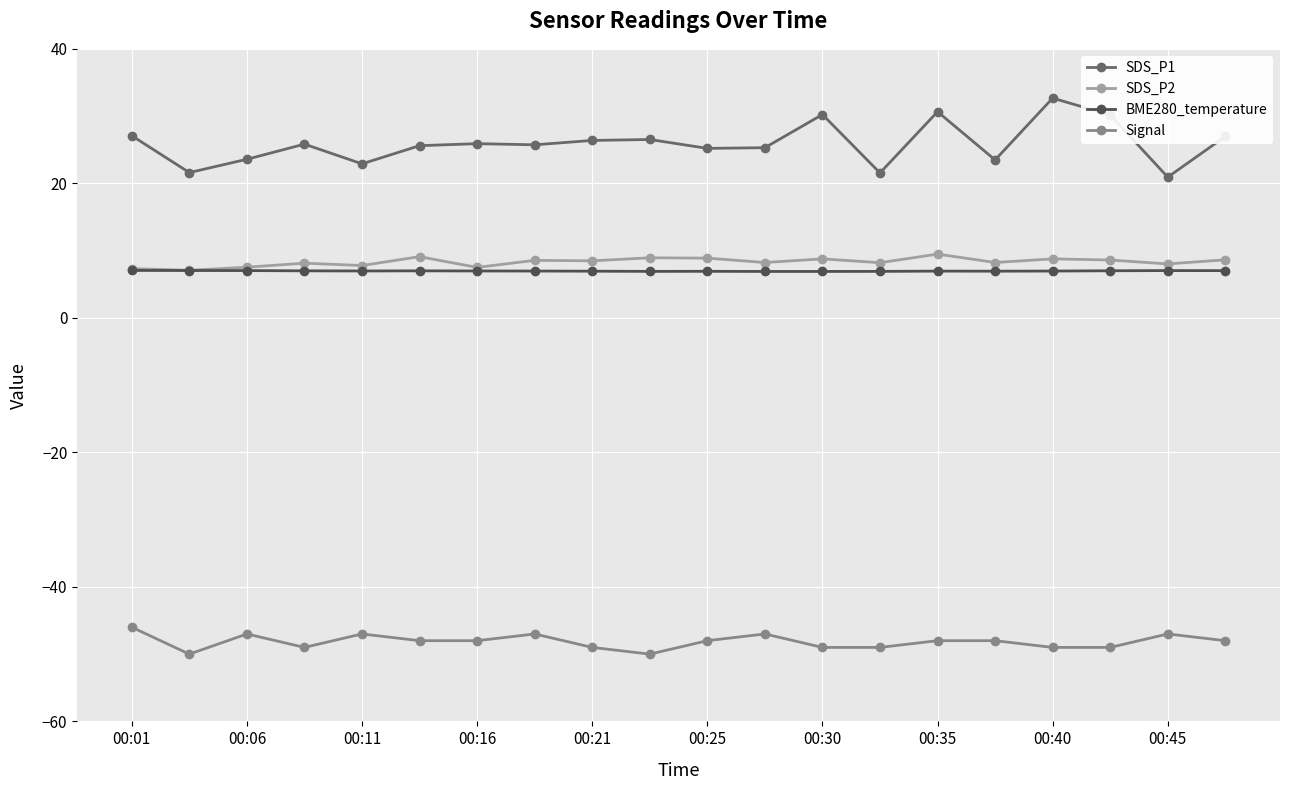

Does the chart display data point markers on the line(s)?

Yes